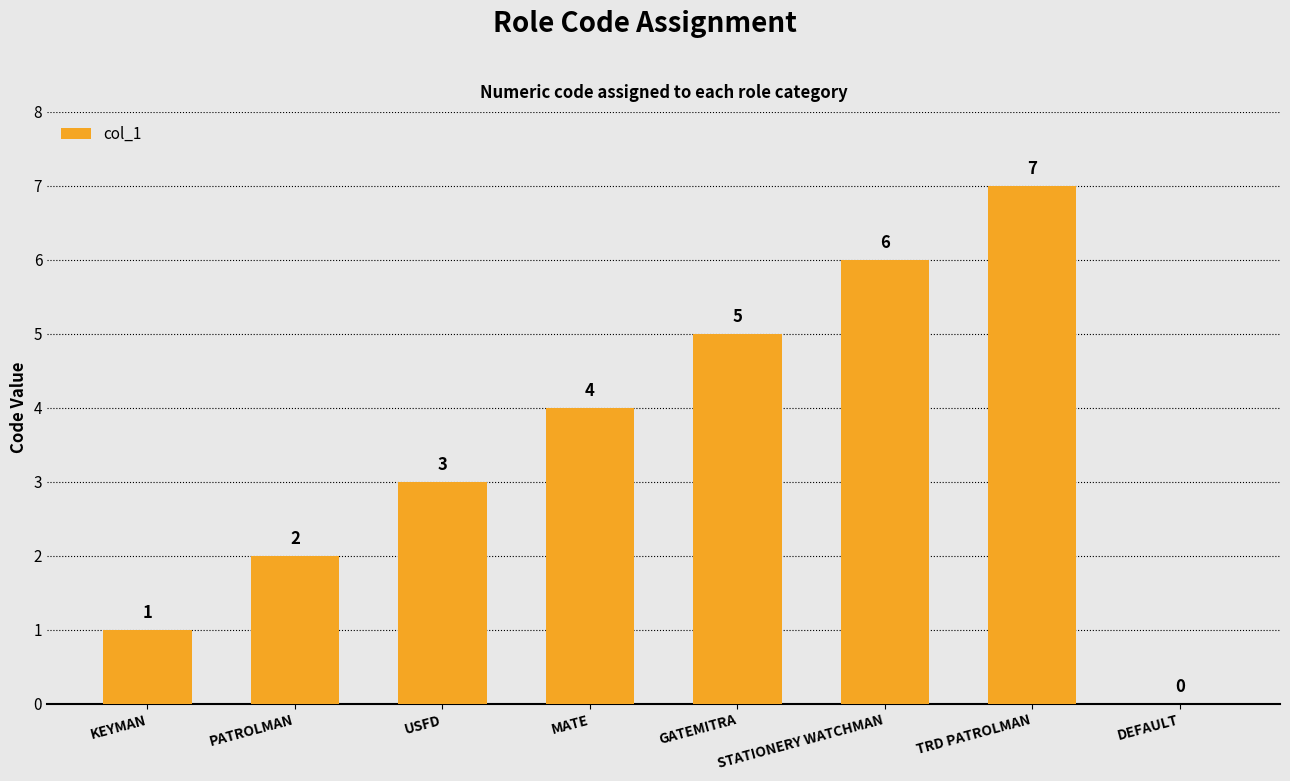

Which label corresponds to the largest value in the chart?

TRD PATROLMAN